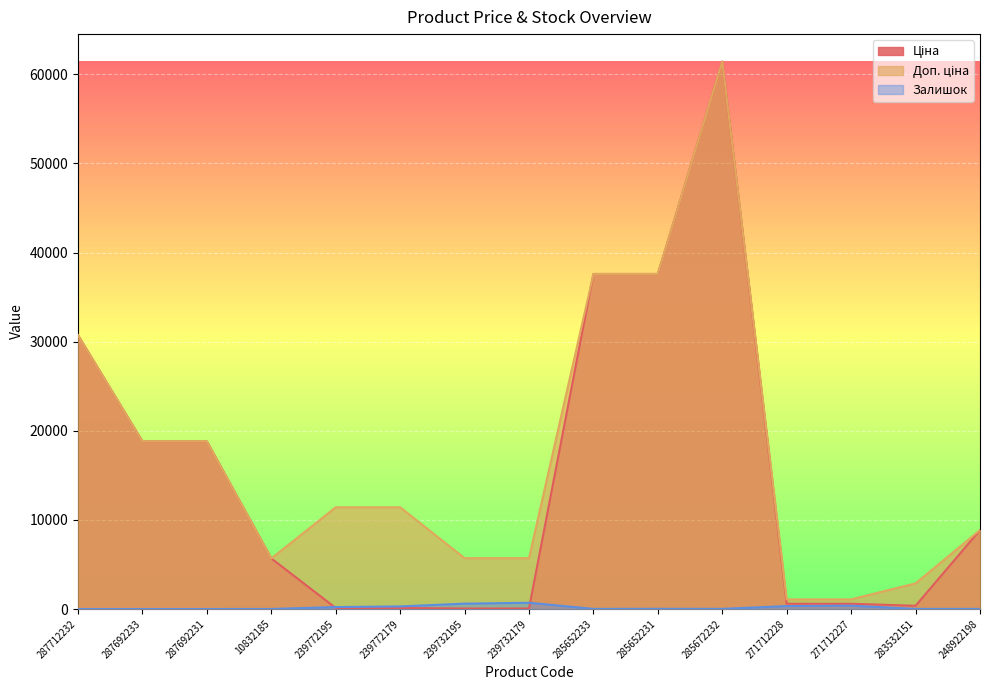

What is the value of the Доп. ціна point at the 13th from the left?

1081.7